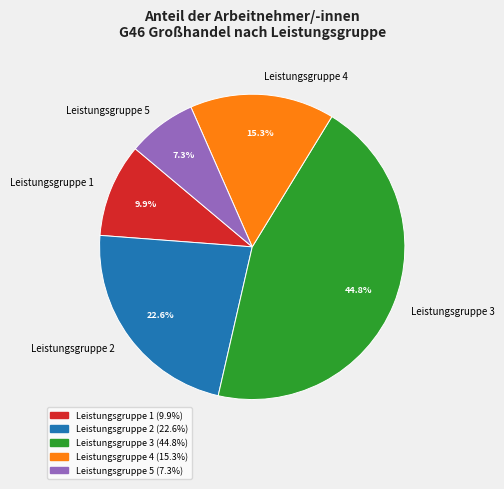

True or false: Leistungsgruppe 4 accounts for 25% of the total.

False